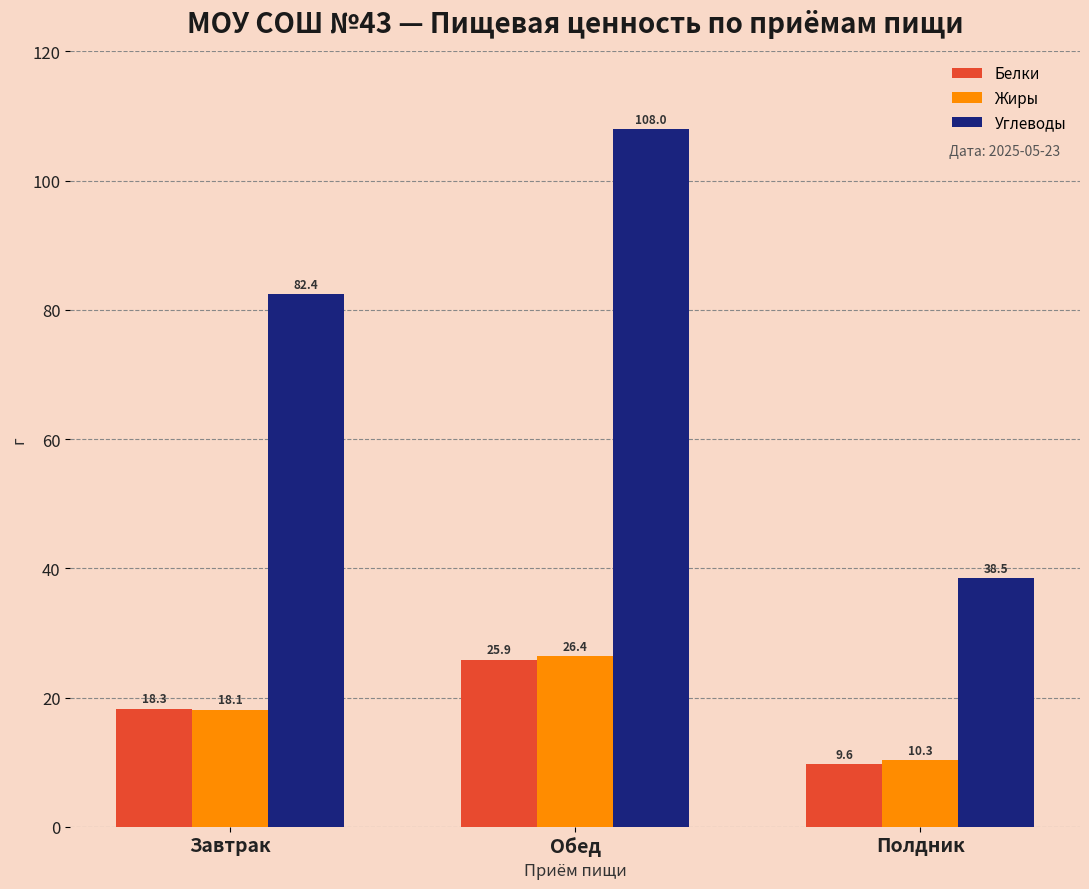

Is the value of Белки at Полдник greater than the value of Углеводы at Обед?

No